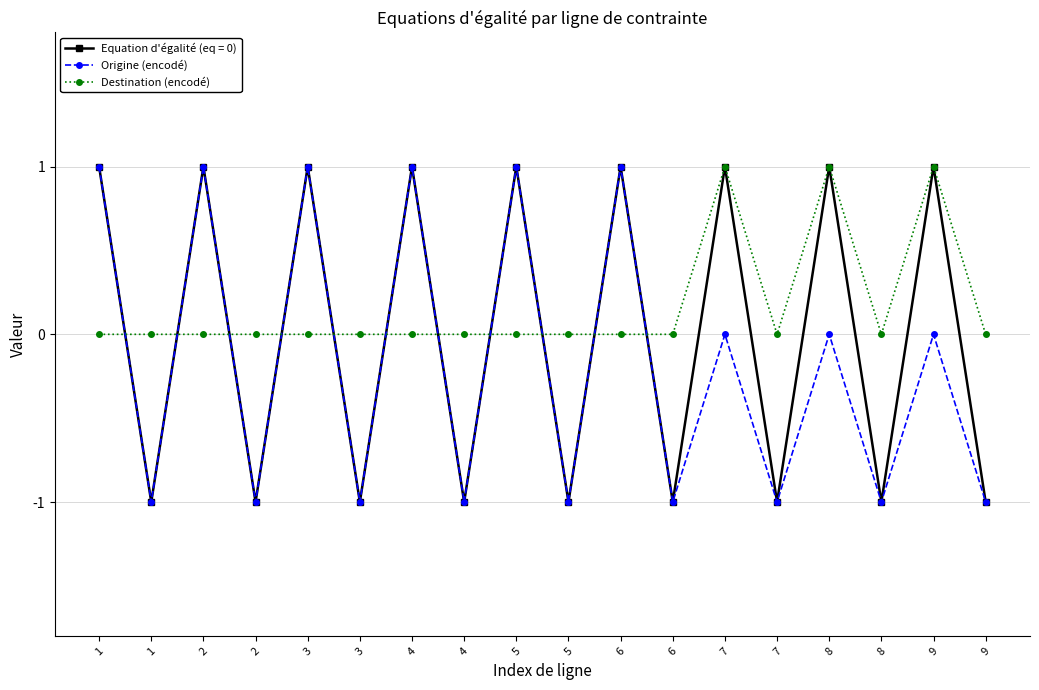

How many lines are shown in the chart?

3